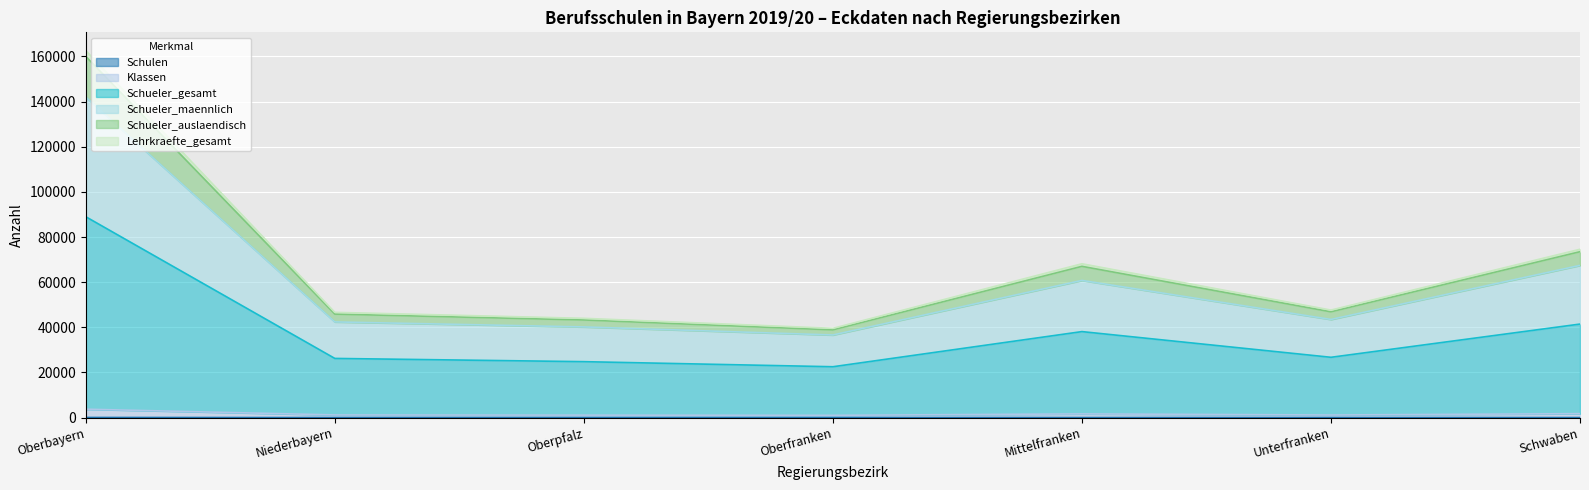

What is the label of the 2nd point from the right?

Unterfranken